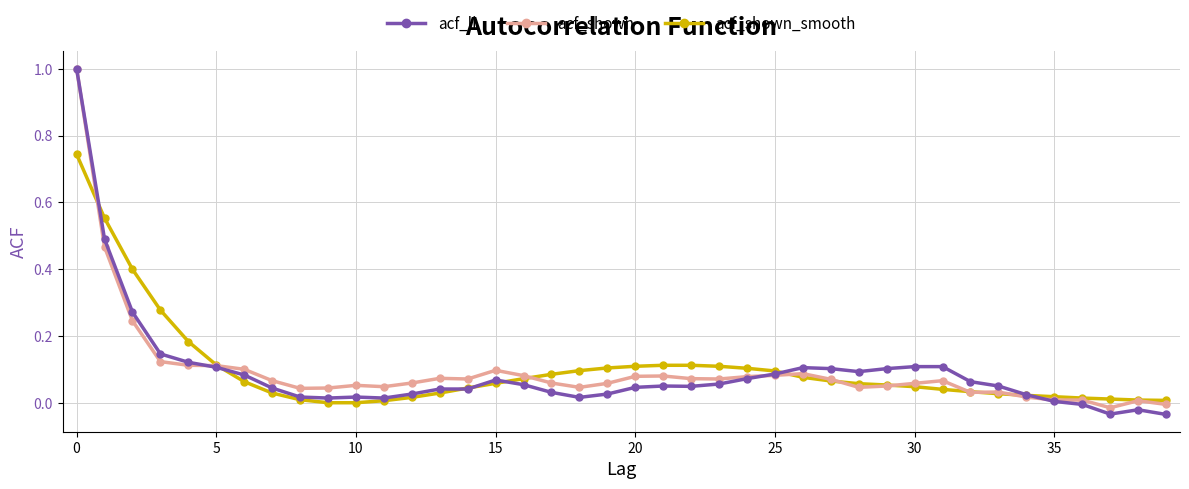

What is the greatest value displayed?

1.0